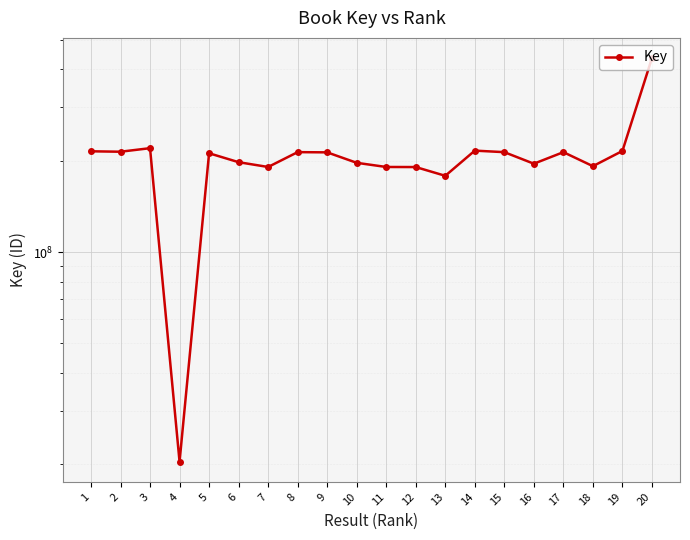

The value at 12 is 190670105. True or false?

True